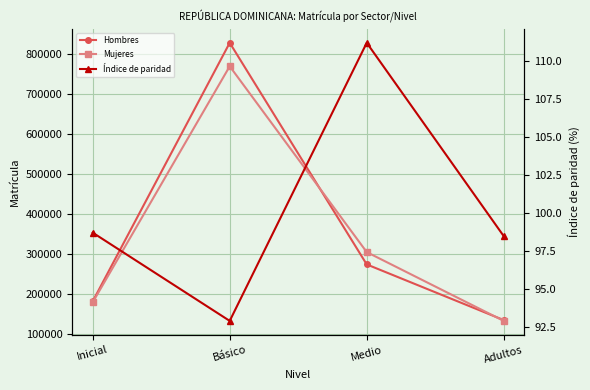

What is the label of the 1st point from the left?

Inicial